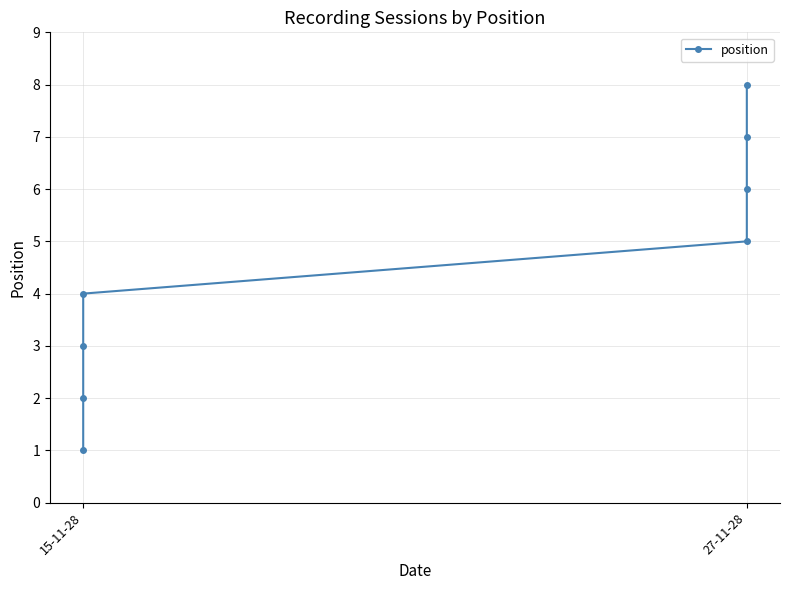

What is the value of the 7th point from the left?

7